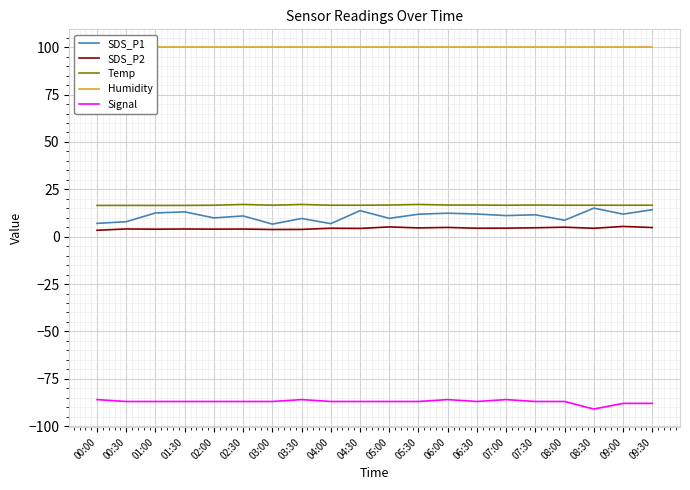

Where is Signal nearest to the value -88?

09:00